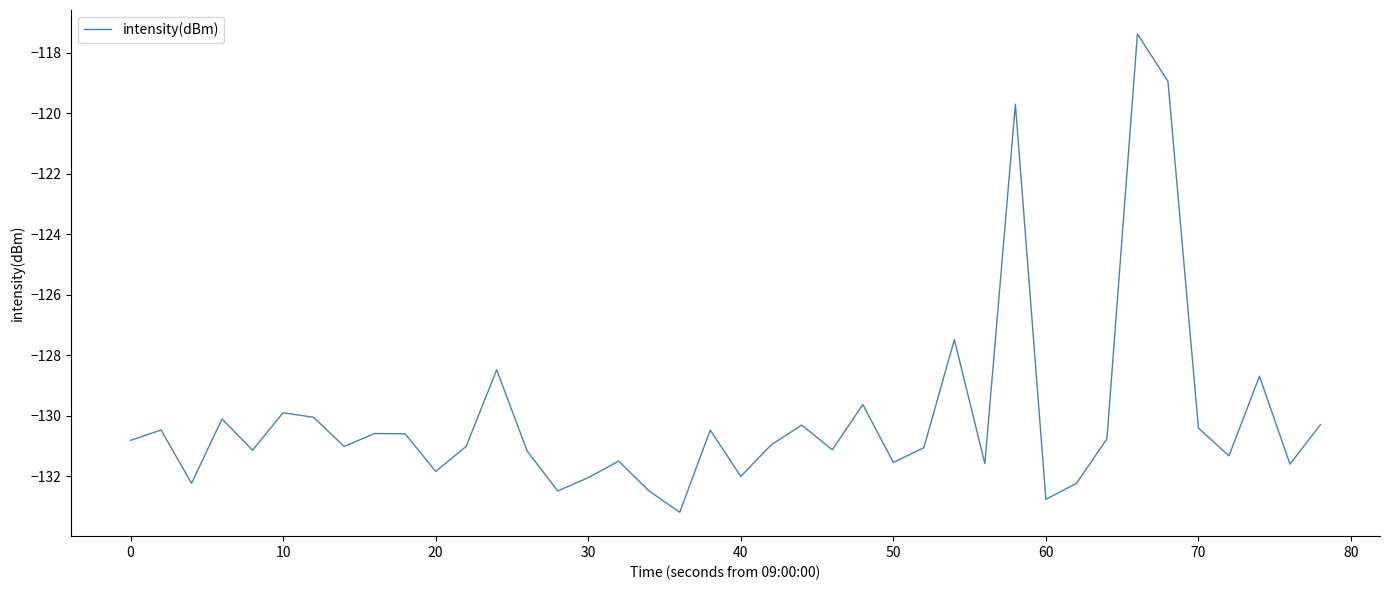

How many series are shown in this chart?

1